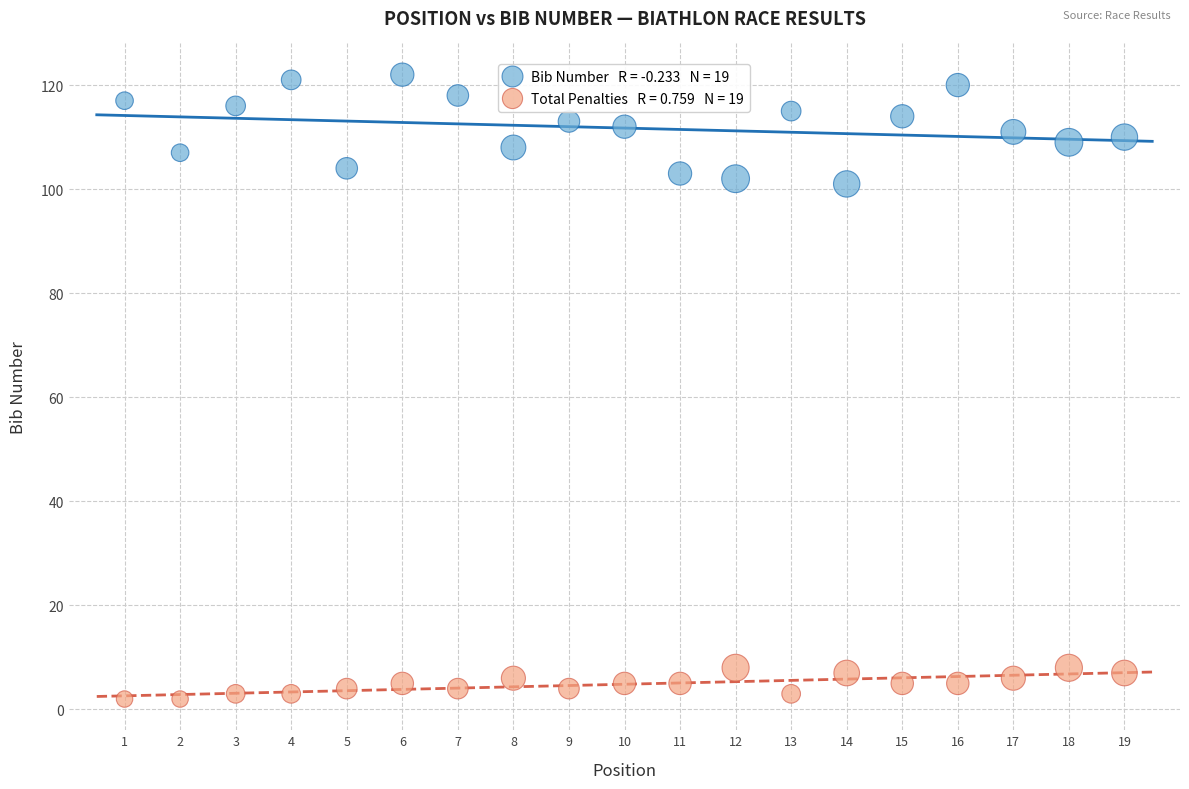

Across all data points, what is the range of Y values (max minus min)?

120